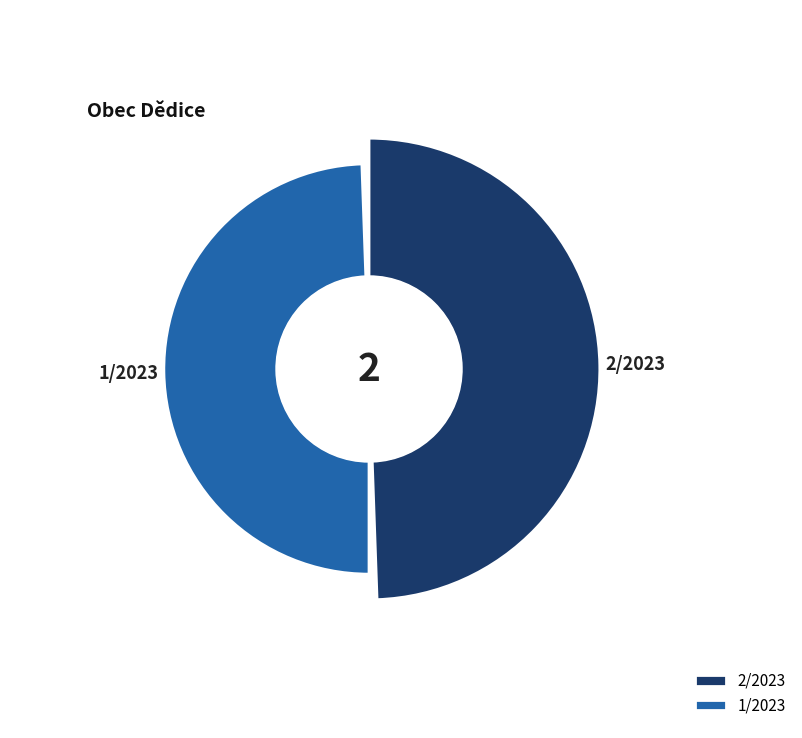

How much of the chart is everything except 2/2023?

50.0%